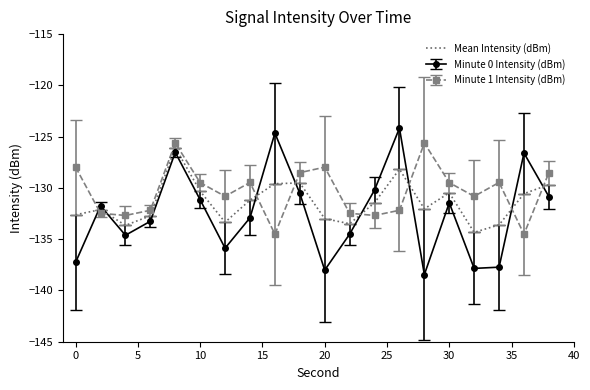

What is the minimum value for Minute 0 Intensity (dBm)?

-138.5